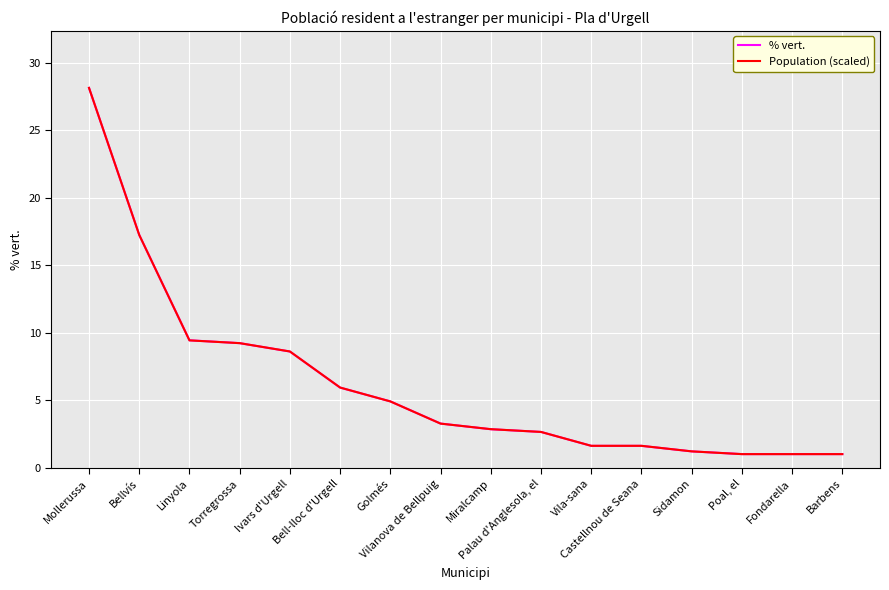

What is the difference between the second highest and minimum values in the Population (scaled) series?

16.2